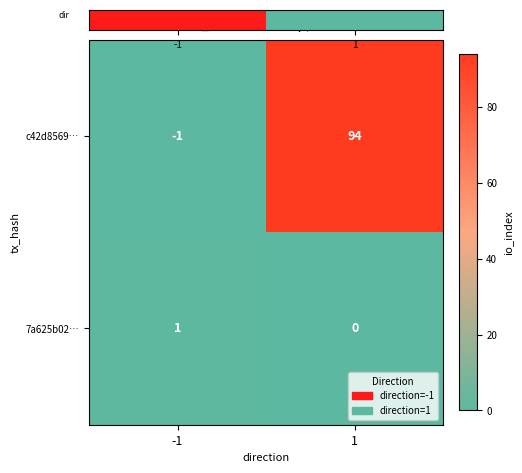

What is the highest value of the c42d8569… series?

94